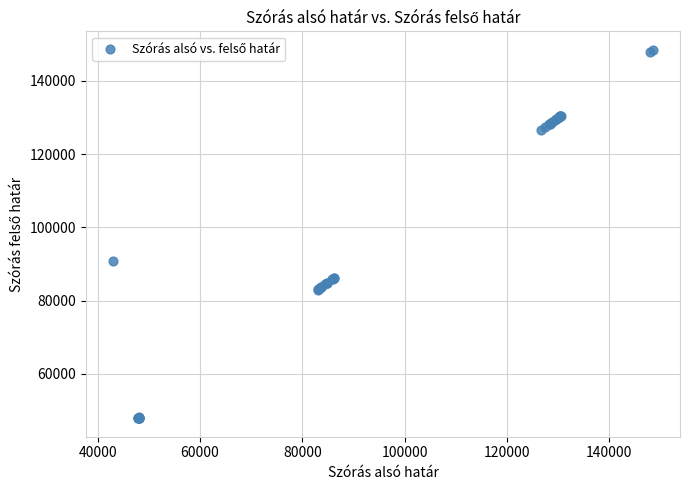

What Y value in the scatter plot is closest to 98194?

90811